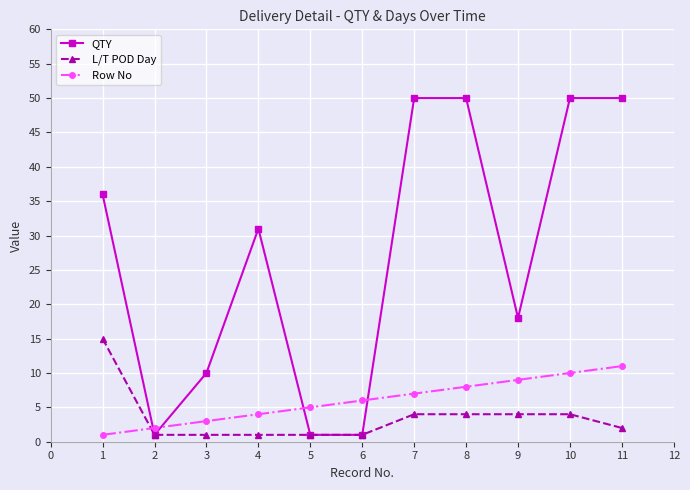

Which series changed the most between 6 and 8?

QTY